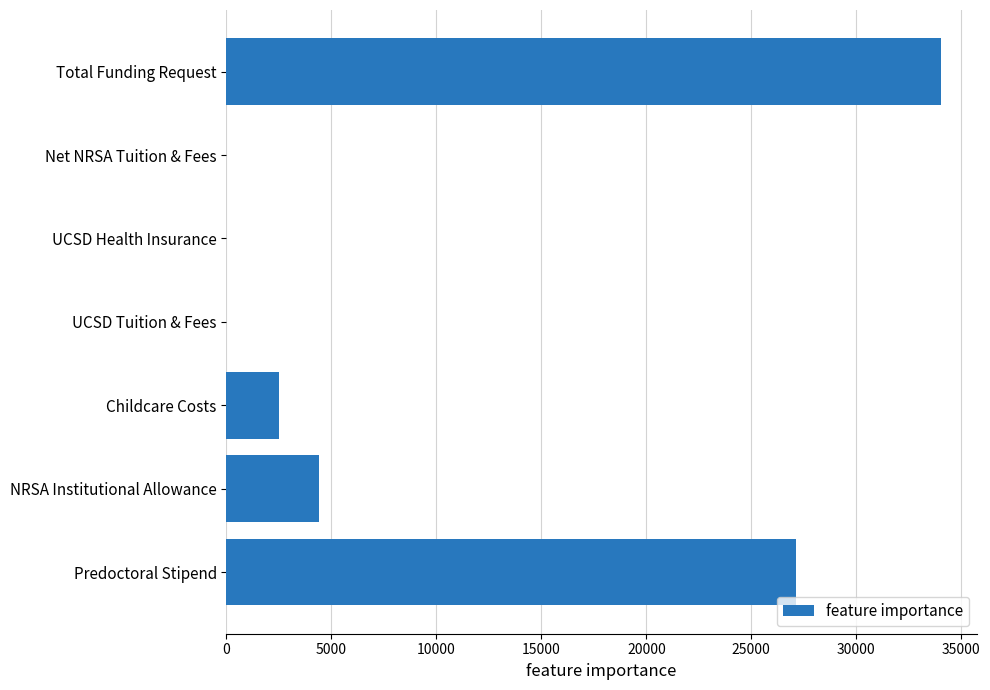

Are the bars horizontal?

Yes